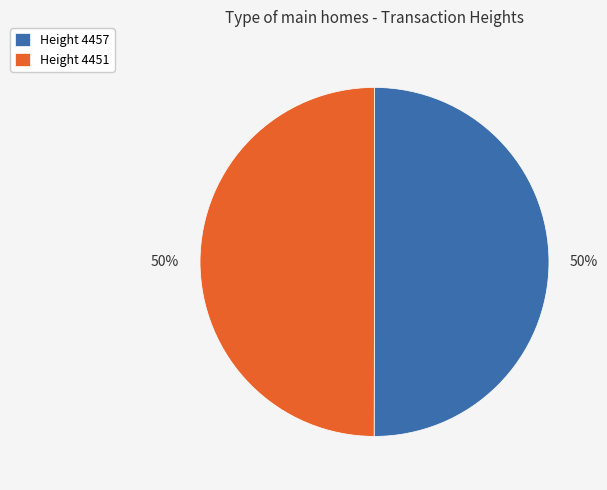

Combined, do Height 4457 and Height 4451 account for over 50%?

Yes